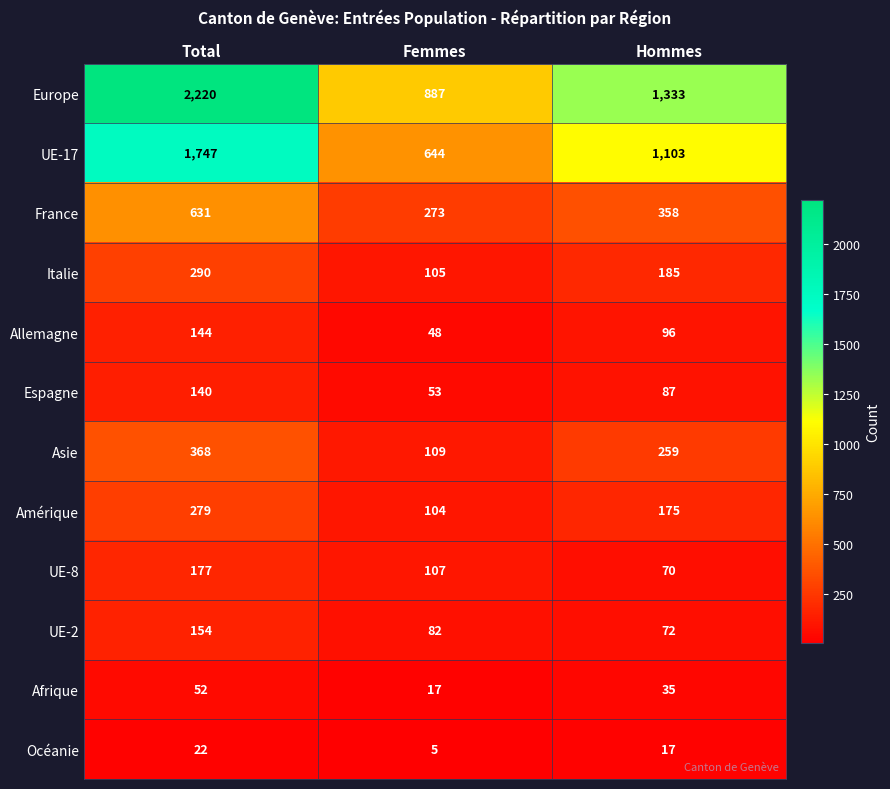

What is the difference between the maximum and minimum values in the Amérique series?

175